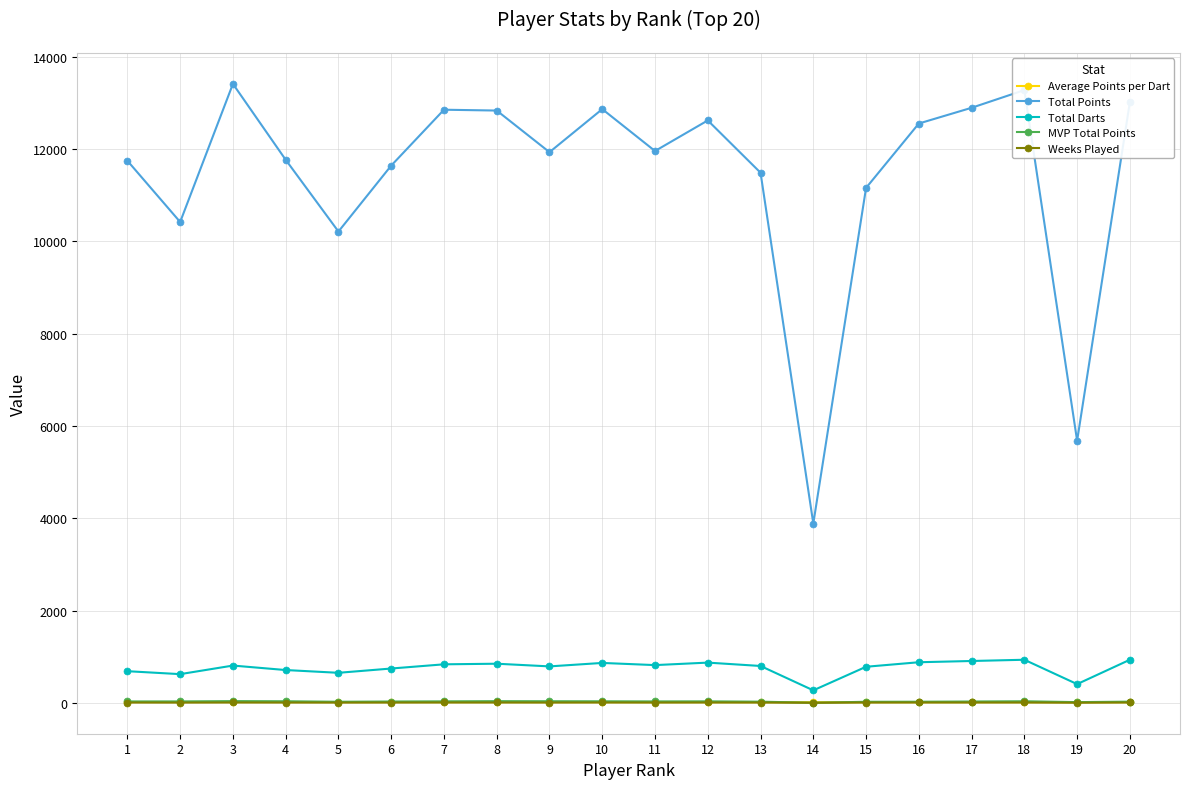

Which series has the largest range (max minus min)?

Total Points